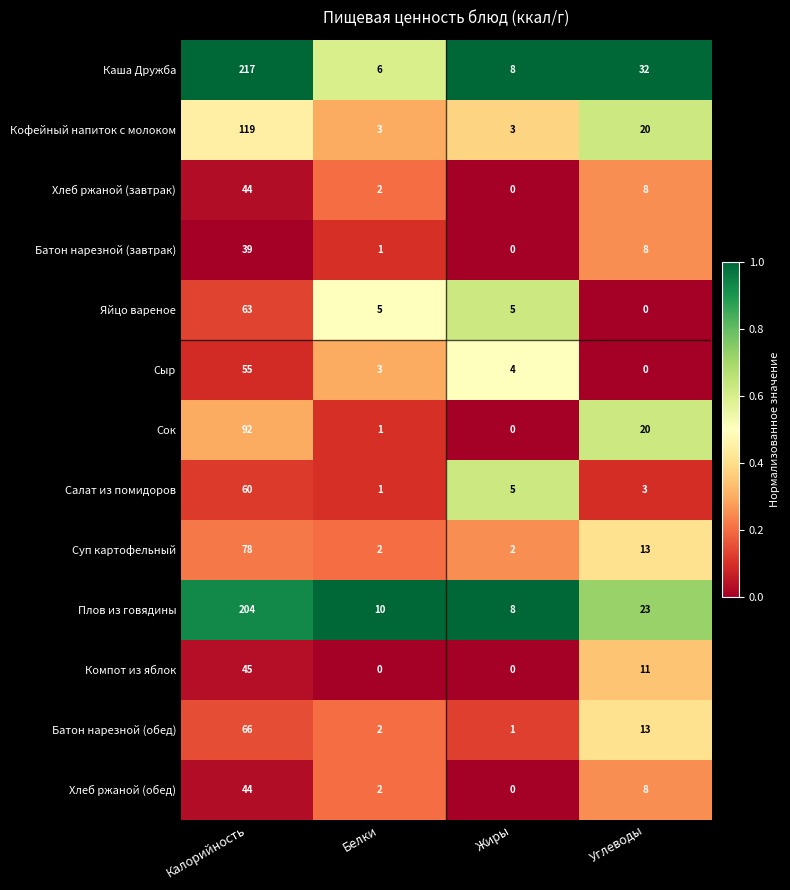

What is the difference between the Компот из яблок values at Белки and Углеводы?

11